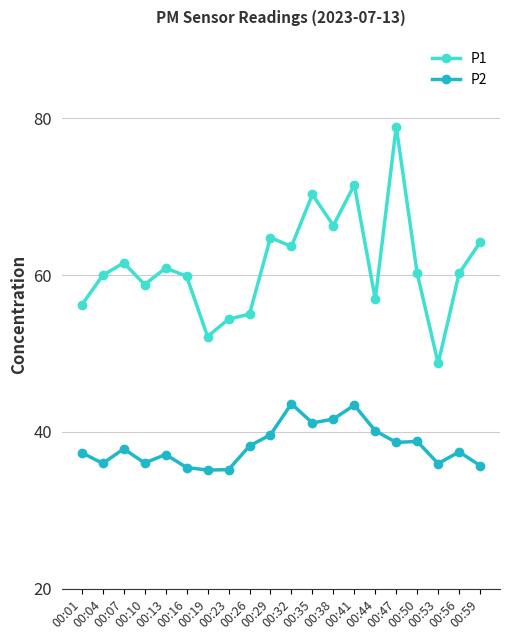

Count the number of data series in this chart.

2